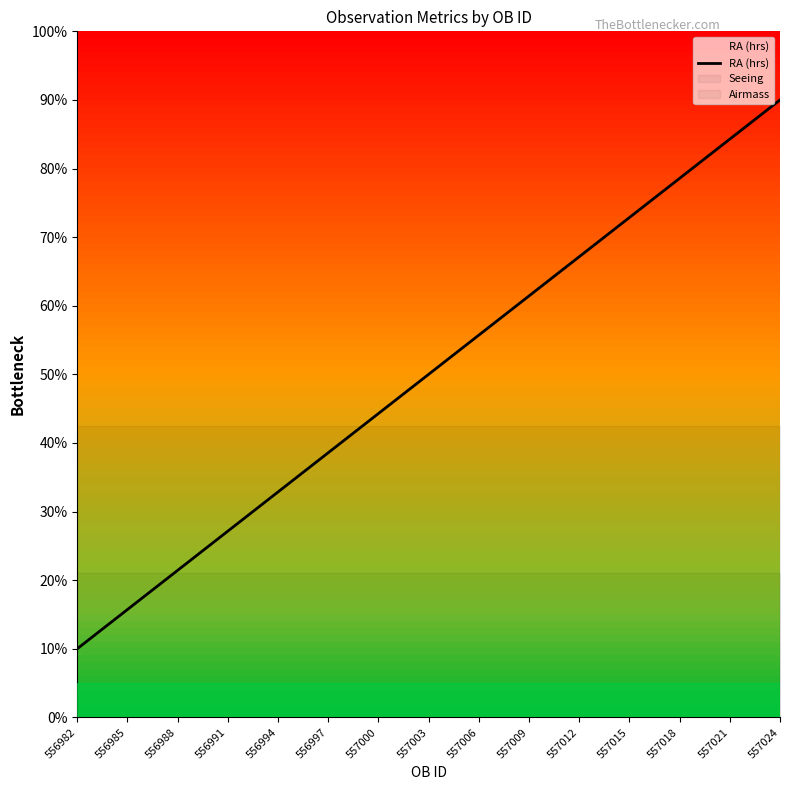

Rank the categories by value from lowest to highest.

556982, 556985, 556988, 556991, 556994, 556997, 557000, 557003, 557006, 557009, 557012, 557015, 557018, 557021, 557024